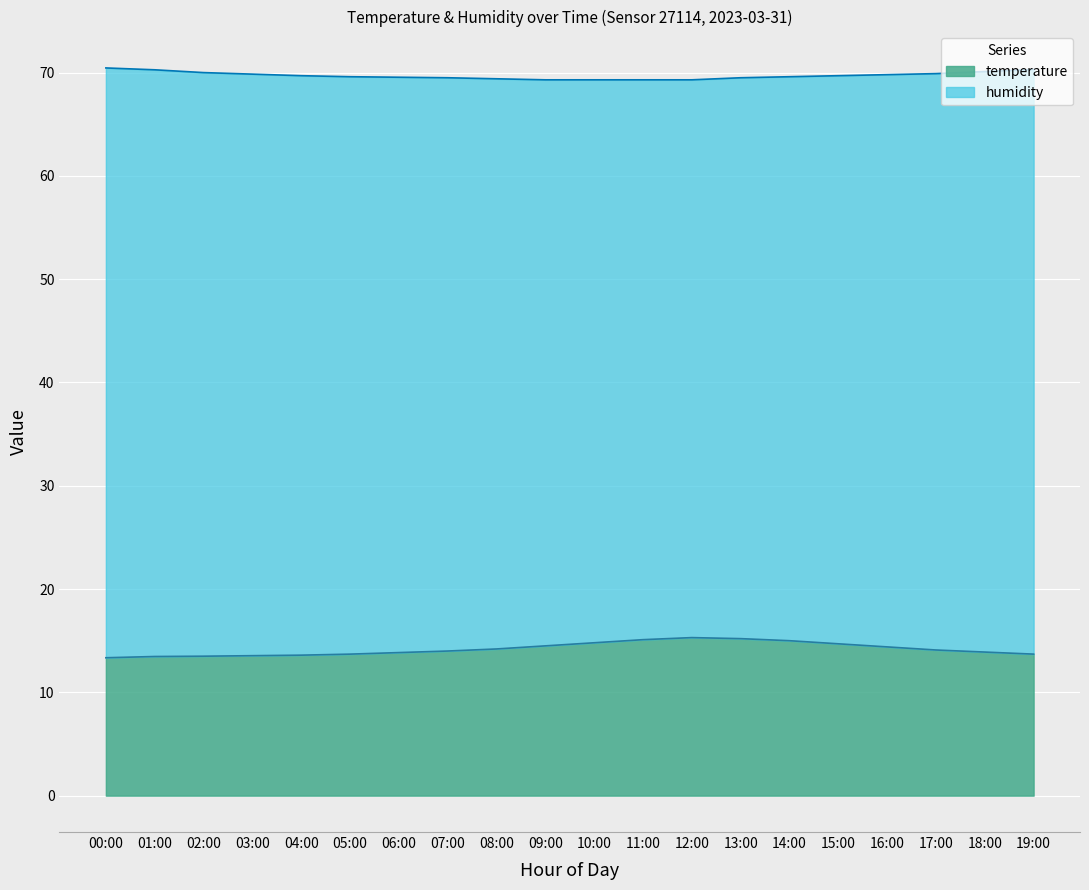

Is it true that temperature equals 4.8 at 00:00?

False